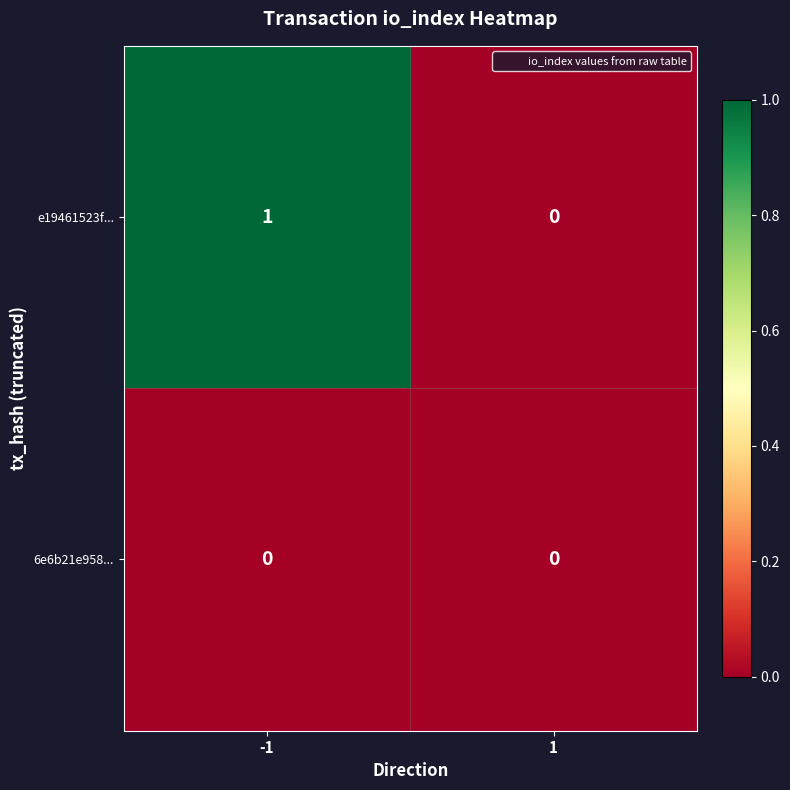

What is the difference between the highest and lowest values at -1?

1